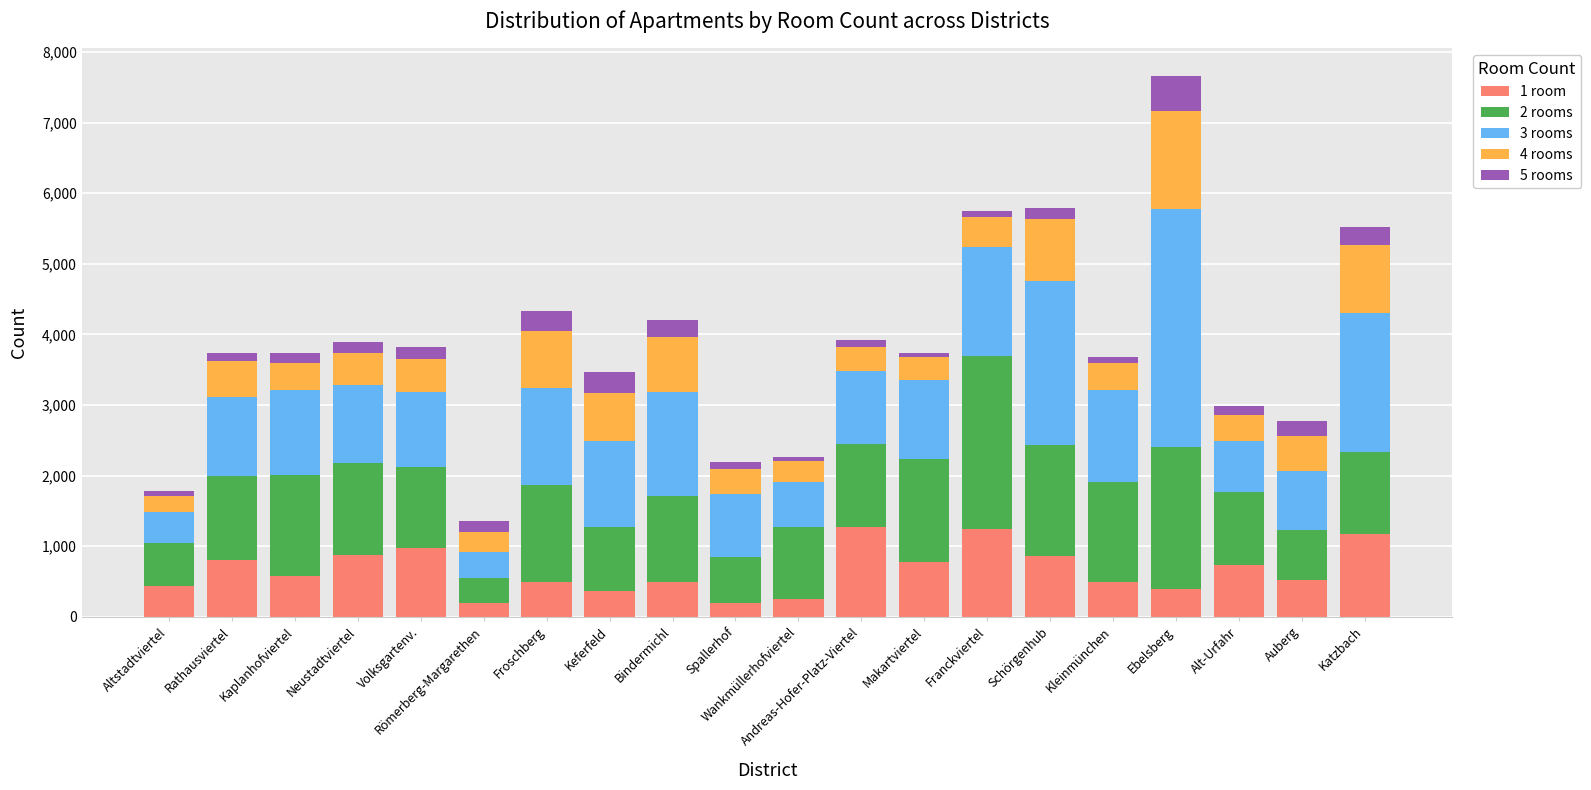

At which category is the sum across all series the highest?

Ebelsberg